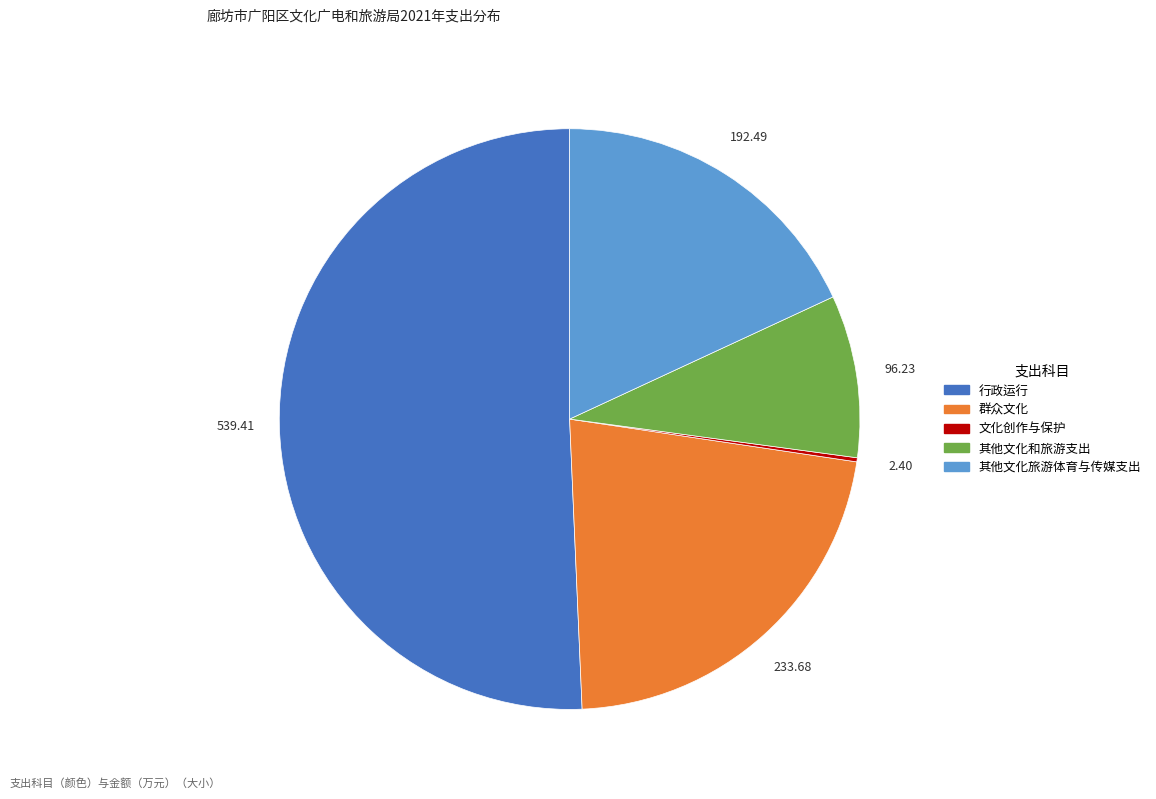

Which slice represents more than half of the pie?

行政运行